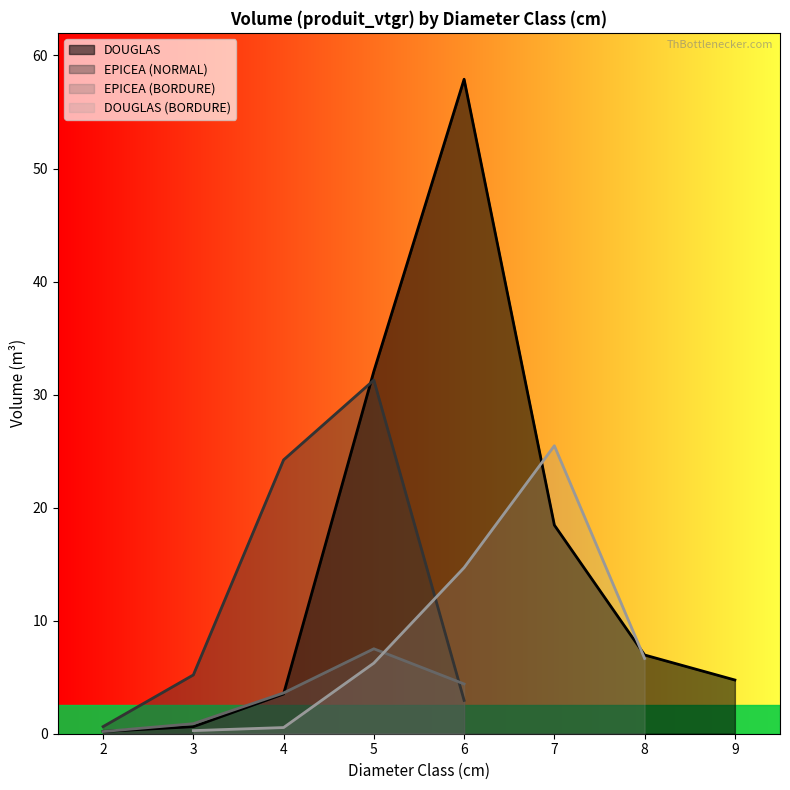

How many categories are shown in the chart?

8